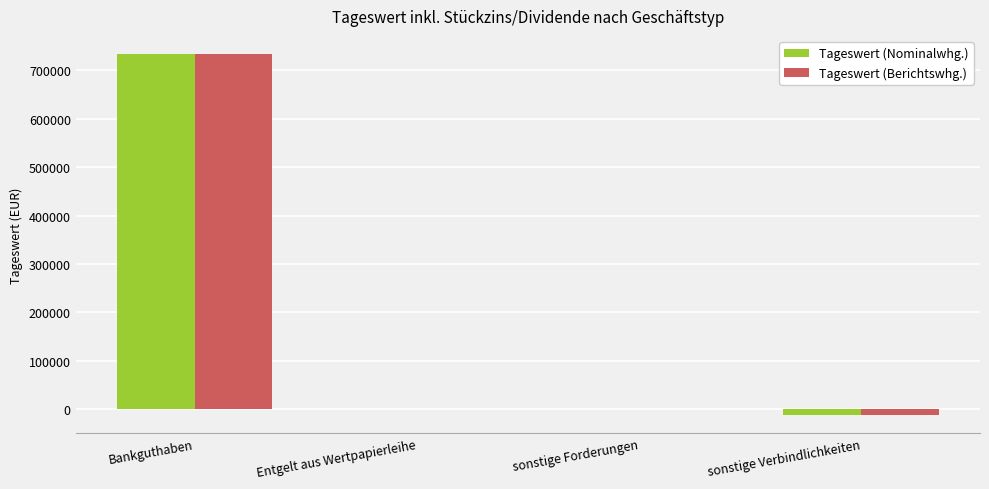

How many data points in Tageswert (Nominalwhg.) are above 597?

2